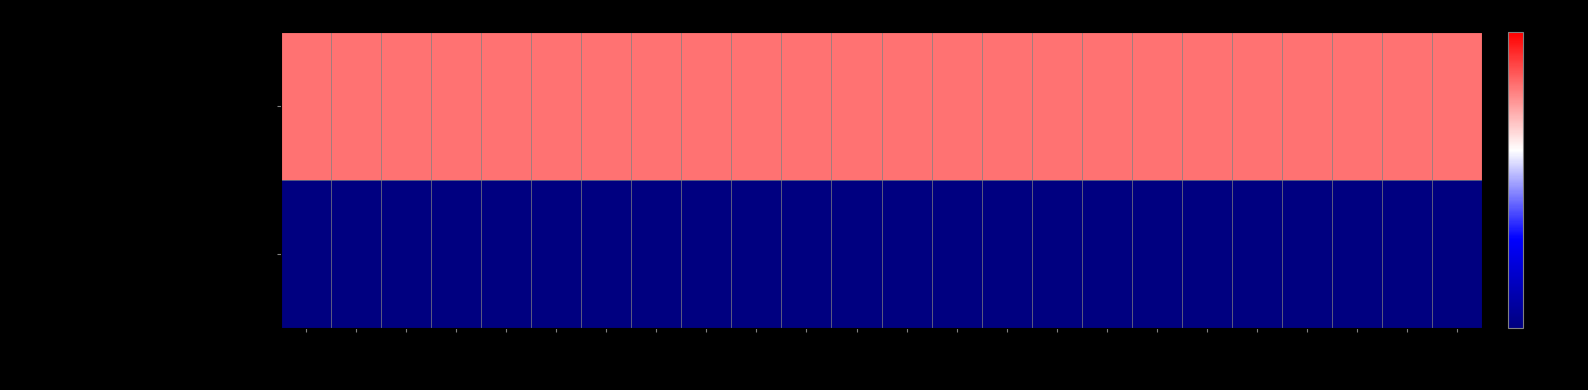

How many series are shown in this chart?

2